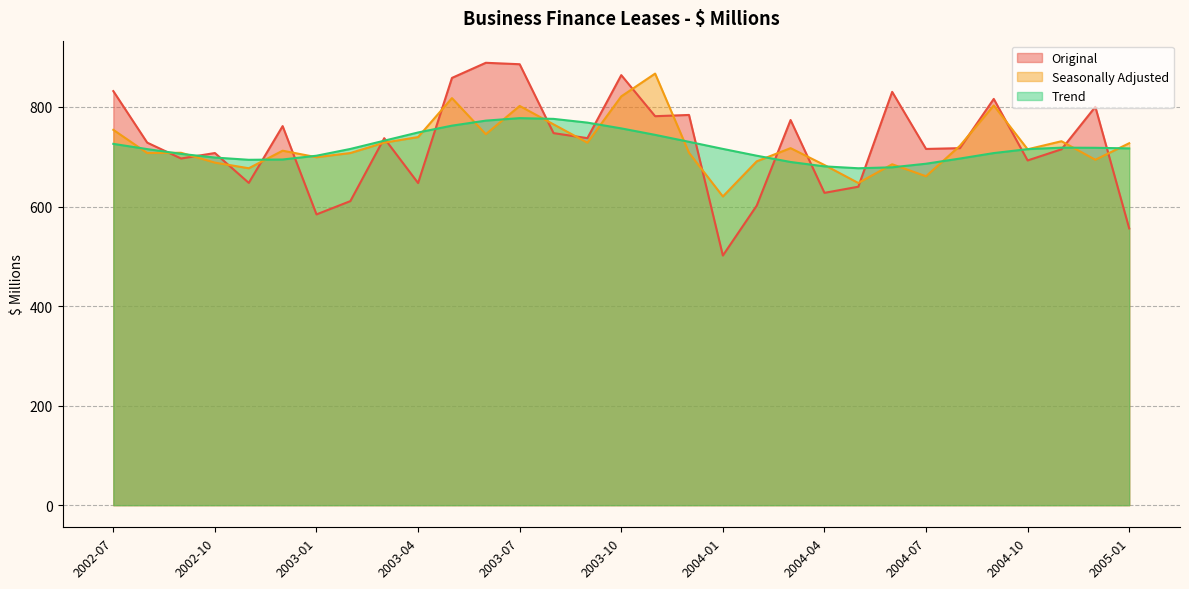

True or false: Original has a value of 140.4 at 2003-04.

False